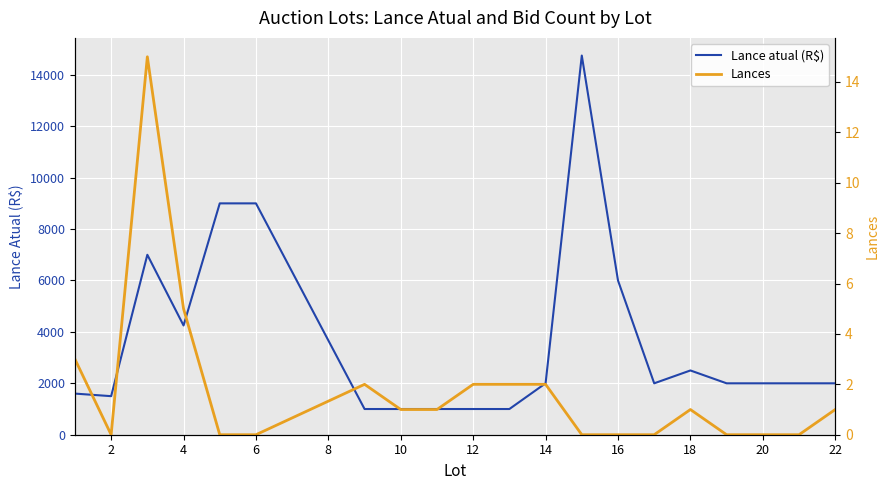

Reading left to right, list all the values displayed in this chart.

Lance atual (R$): 1600	1500	7000	4250	9000	9000	1000	1000	1000	1000	1000	2000	14750	6000	2000	2500	2000	2000	2000	2000
Lances: 3	0	15	5	0	0	2	1	1	2	2	2	0	0	0	1	0	0	0	1